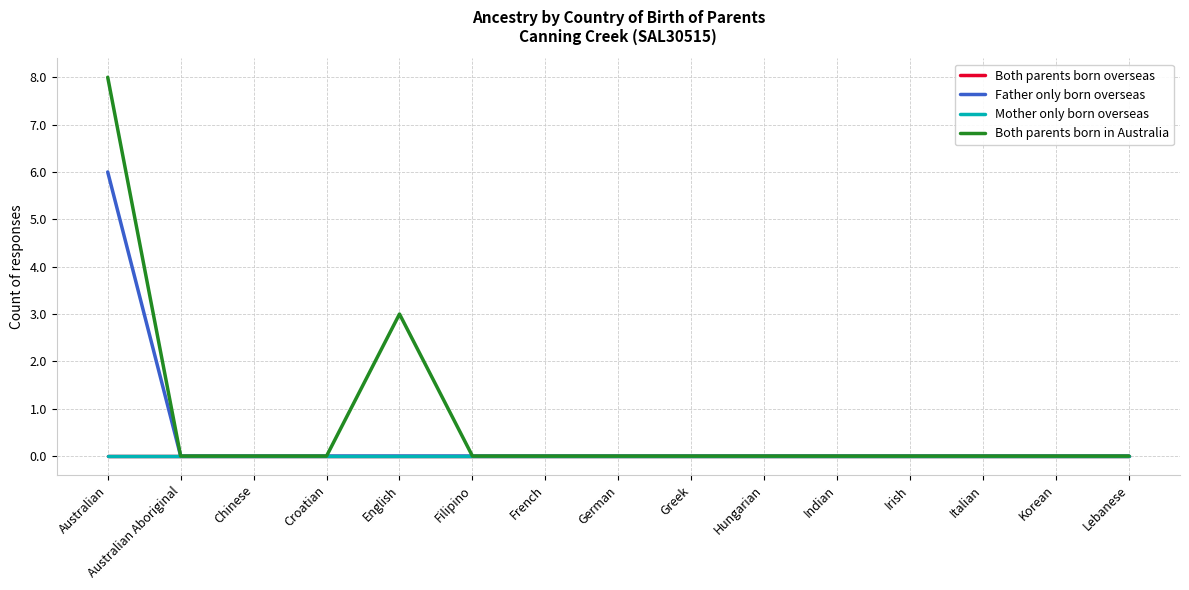

What position from the right is Hungarian?

6